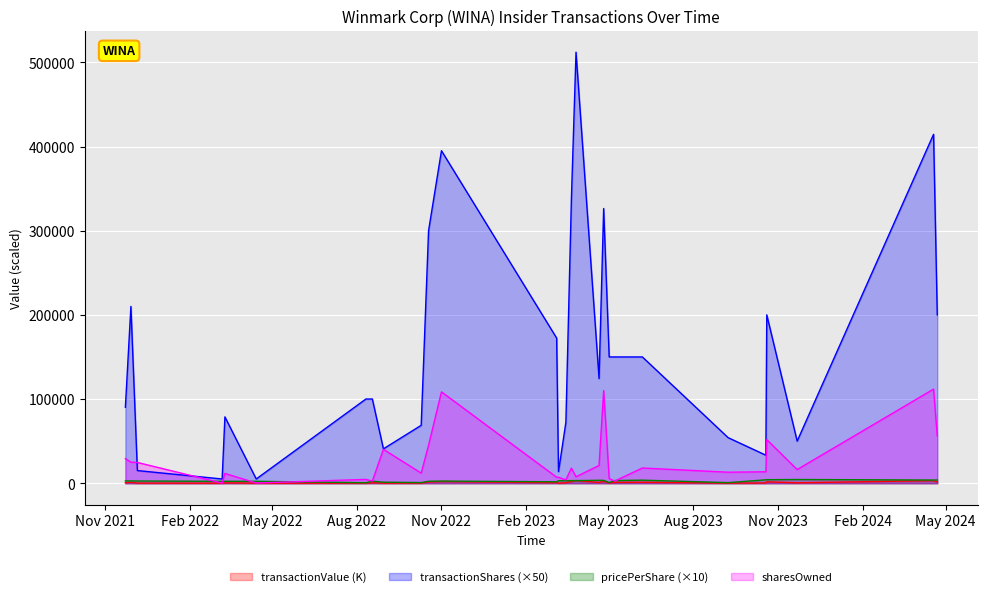

Which series has the widest spread of values?

transactionShares (×50)